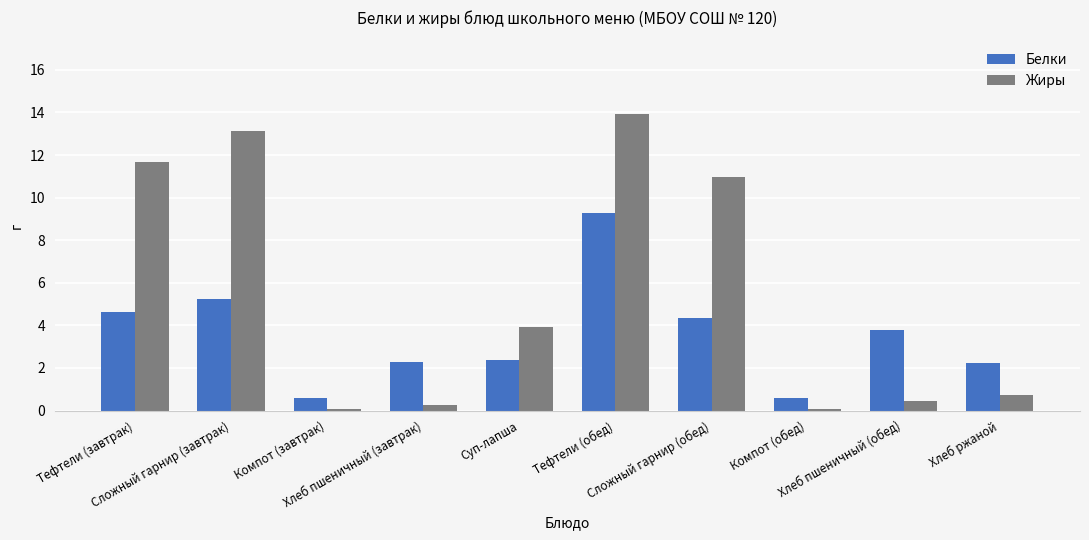

Which label corresponds to the largest value in the chart?

Тефтели (обед)